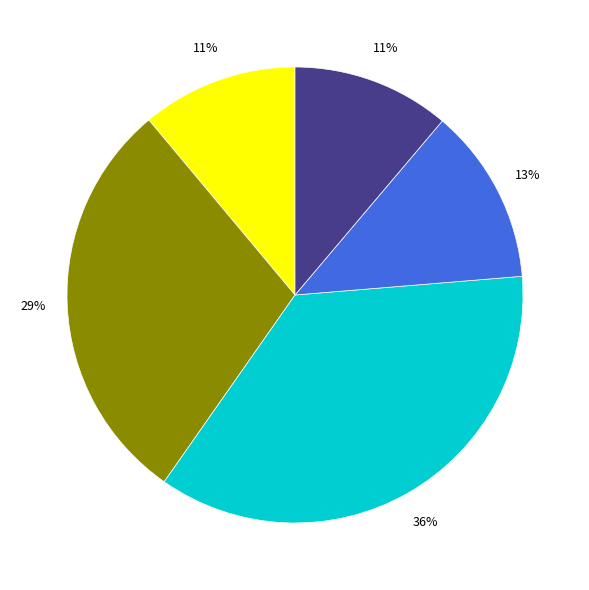

To the nearest percent, what is the difference between the largest and smallest slice percentages?

25%